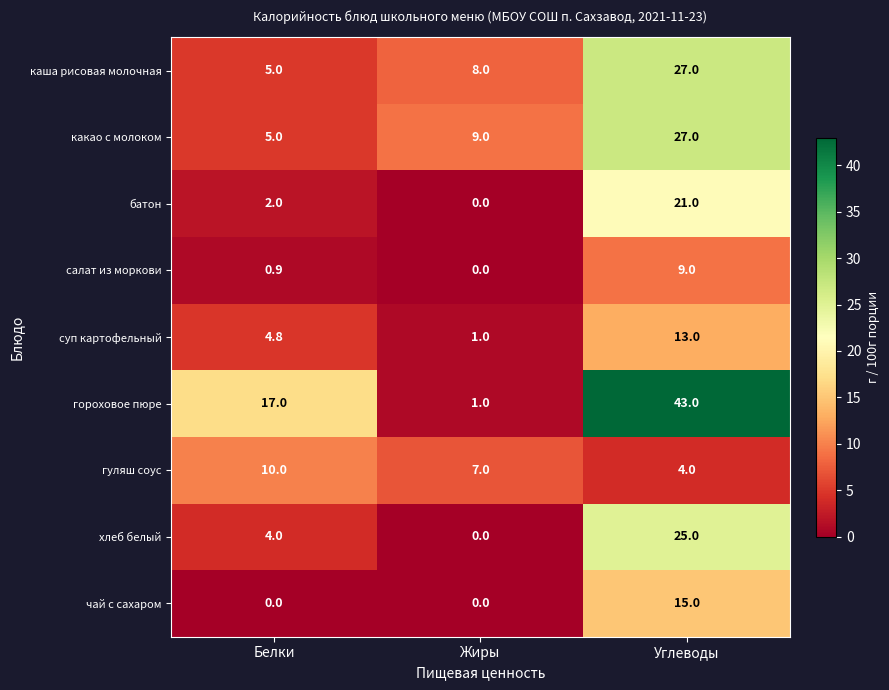

What is the sum of the салат из моркови values at Углеводы and Белки?

9.9